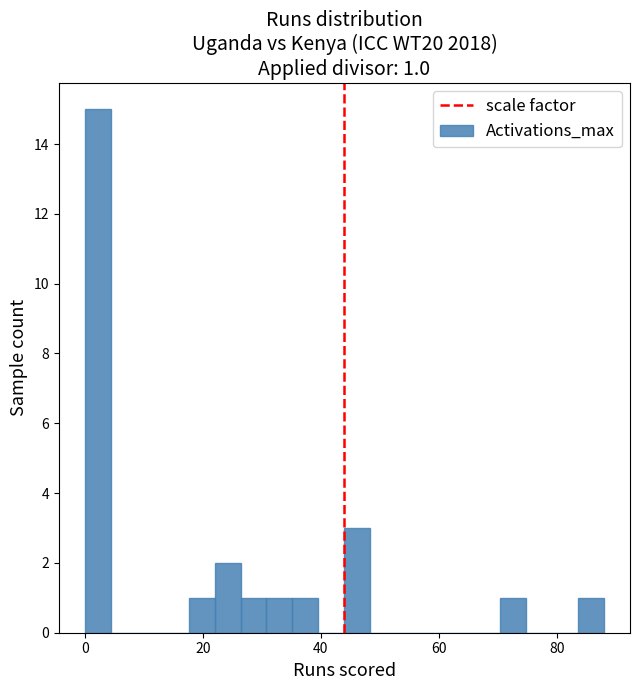

Around what value on the x-axis is the tallest bar? Give the approximate position of its centre, as read against the axis.

2